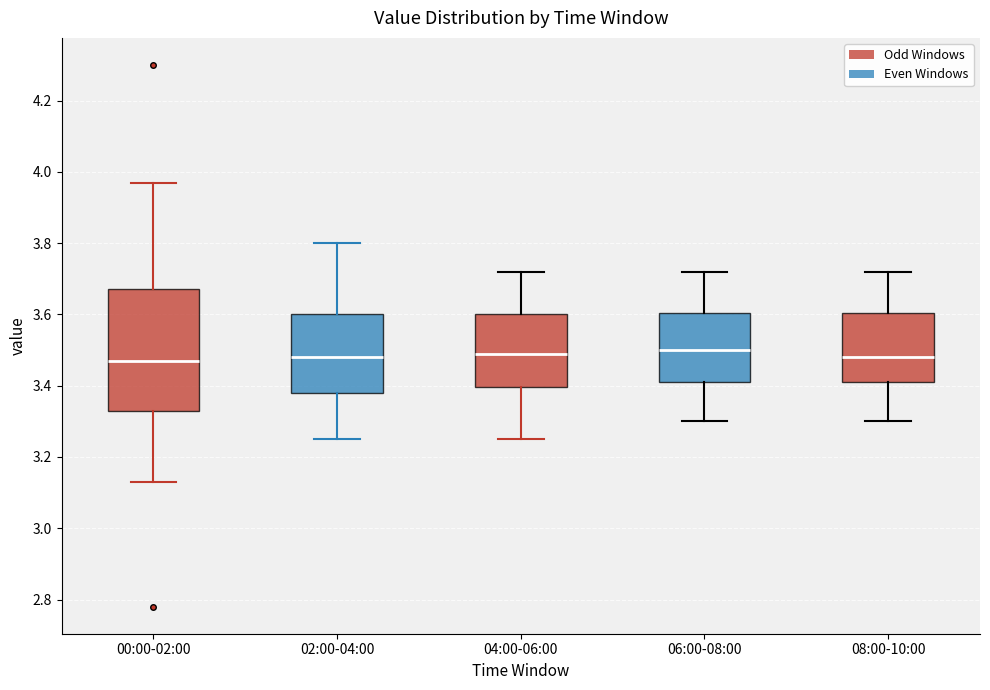

Reading left to right, transcribe this box plot: for each box, give where its median line is, the range the box spans, and where its two whiskers end, as read against the y-axis. The values are not printed on the chart, so give them approximately, as read against the axis.

00:00-02:00: median 3.48, box 3.34 to 3.68, whiskers 3.14 to 3.98
02:00-04:00: median 3.48, box 3.38 to 3.60, whiskers 3.26 to 3.80
04:00-06:00: median 3.50, box 3.40 to 3.60, whiskers 3.26 to 3.72
06:00-08:00: median 3.50, box 3.42 to 3.60, whiskers 3.30 to 3.72
08:00-10:00: median 3.48, box 3.42 to 3.60, whiskers 3.30 to 3.72